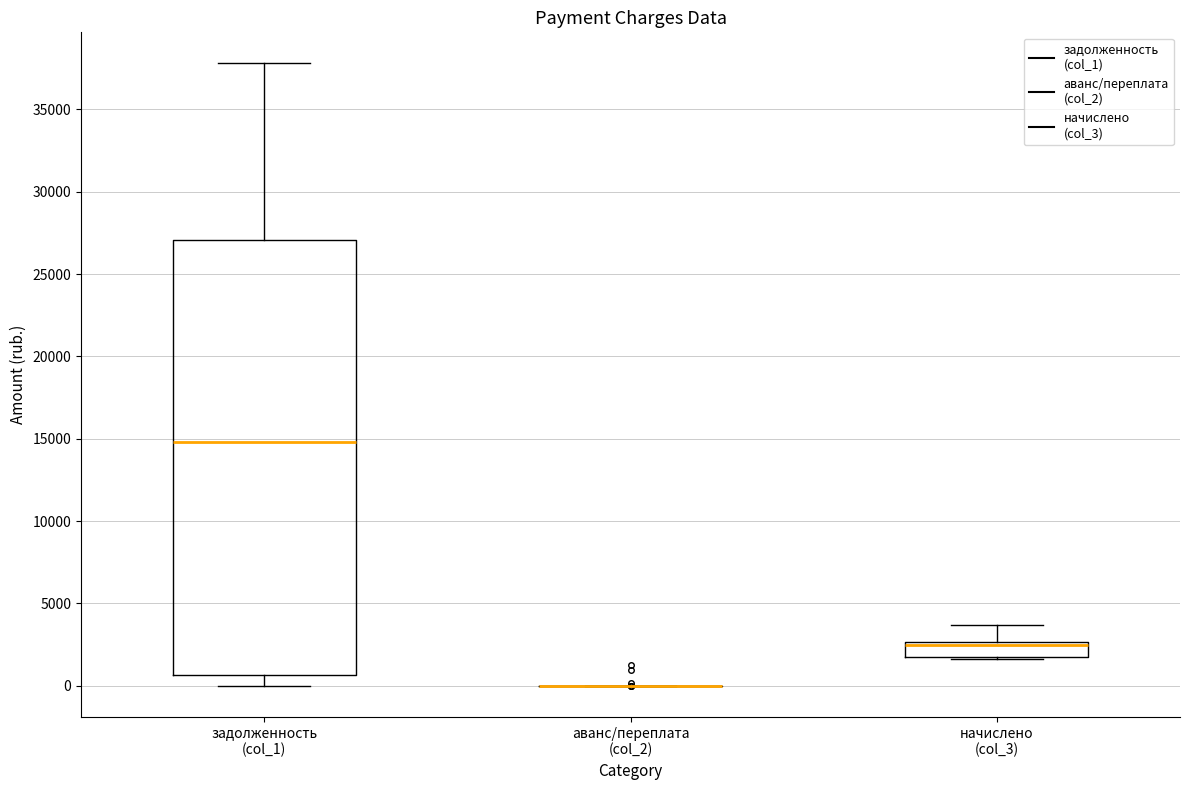

Reading left to right, transcribe this box plot: for each box, give where its median line is, the range the box spans, and where its two whiskers end, as read against the y-axis. The values are not printed on the chart, so give them approximately, as read against the axis.

задолженность (col_1): median 15000, box 500 to 27000, whiskers 0 to 38000
аванс/переплата (col_2): box collapsed to a line at 0, whiskers 0 to 0
начислено (col_3): median 2500 (drawn on the box's upper edge), box 1500 to 2500, whiskers 1500 to 3500